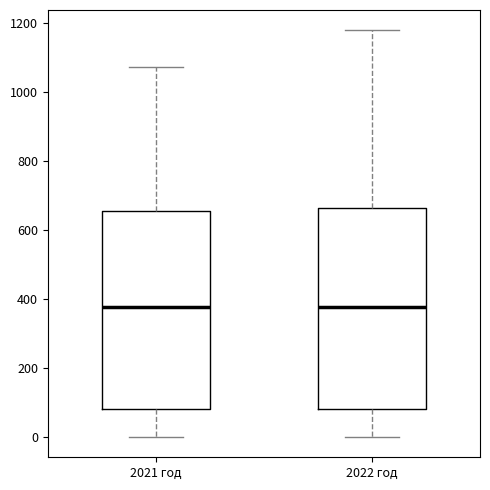

Reading left to right, read every box against the y-axis: the position of its median line, the range the box covers, and the ends of its whiskers. The values are not printed on the chart, so give them approximately, as read against the axis.

2021 год: median 380, box 80 to 660, whiskers 0 to 1080
2022 год: median 380, box 80 to 660, whiskers 0 to 1180